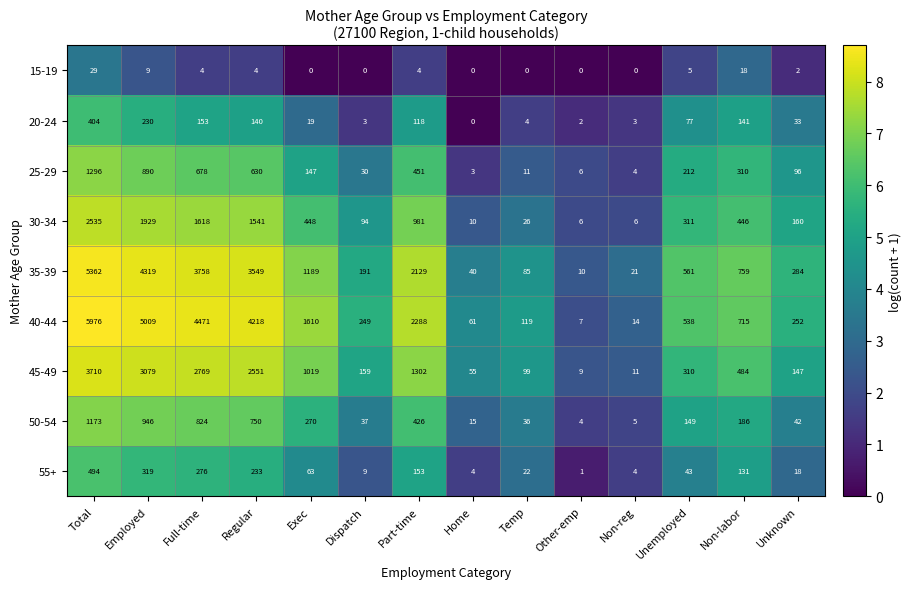

What is the maximum value shown in the chart?

5976